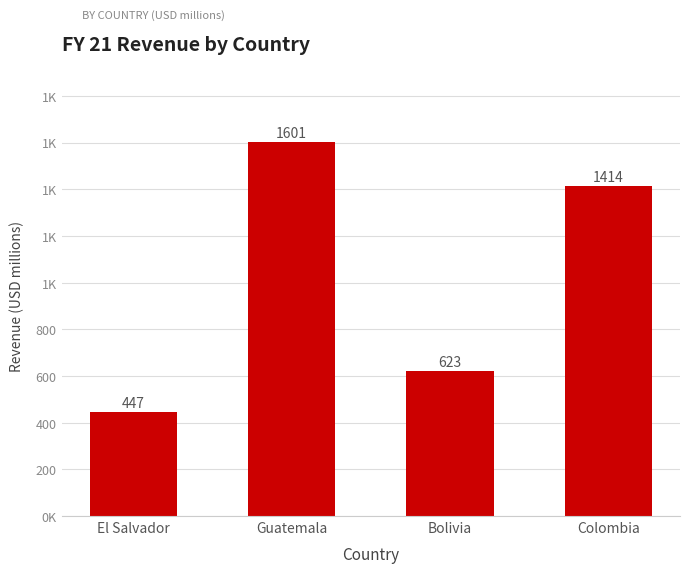

What is the difference between the second highest and second lowest values?

791